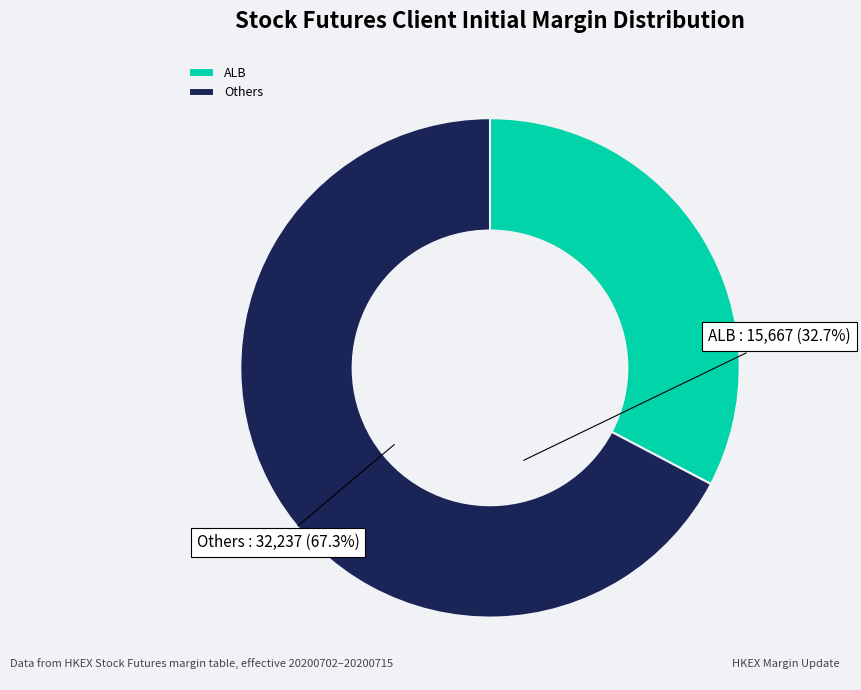

Which category has the smallest portion of the pie?

ALB